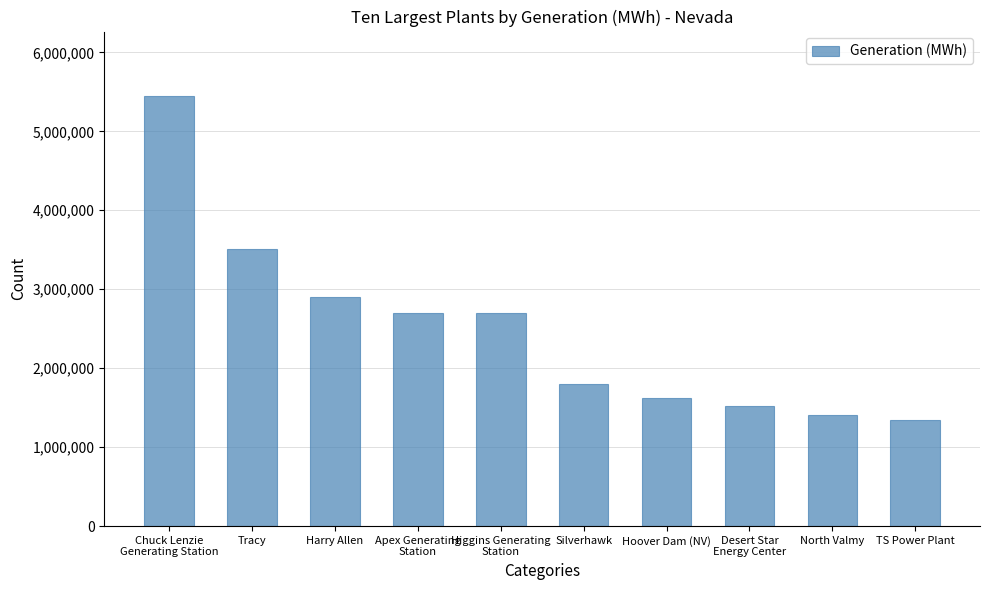

What is the difference between the maximum and minimum values?

4104299